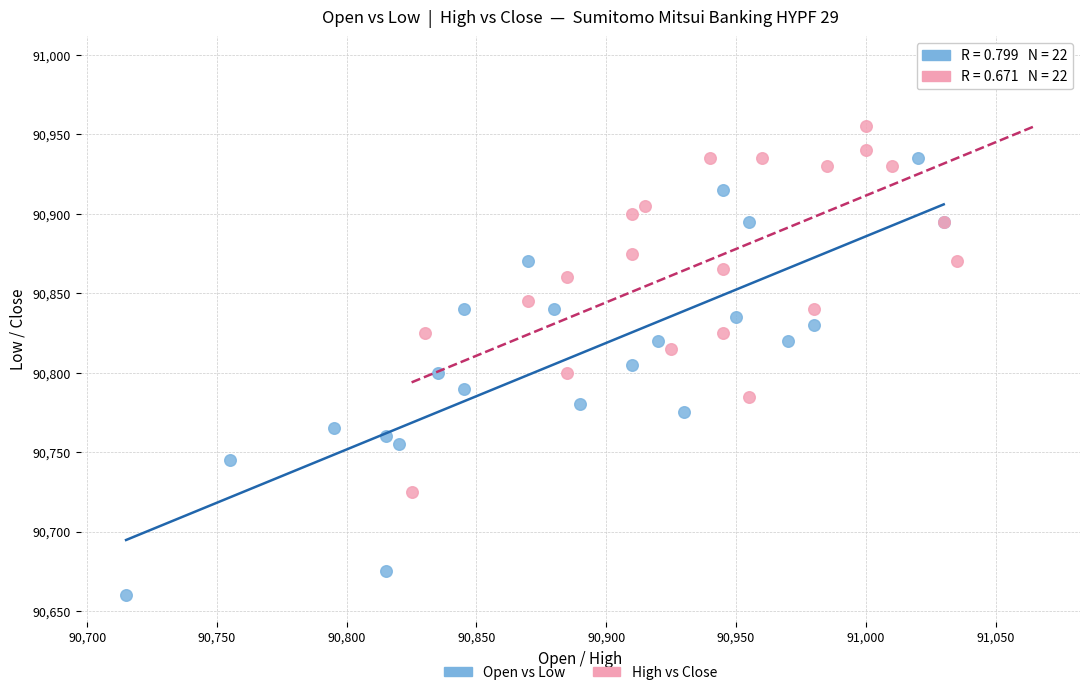

Which series reaches the maximum Y coordinate?

High vs Close